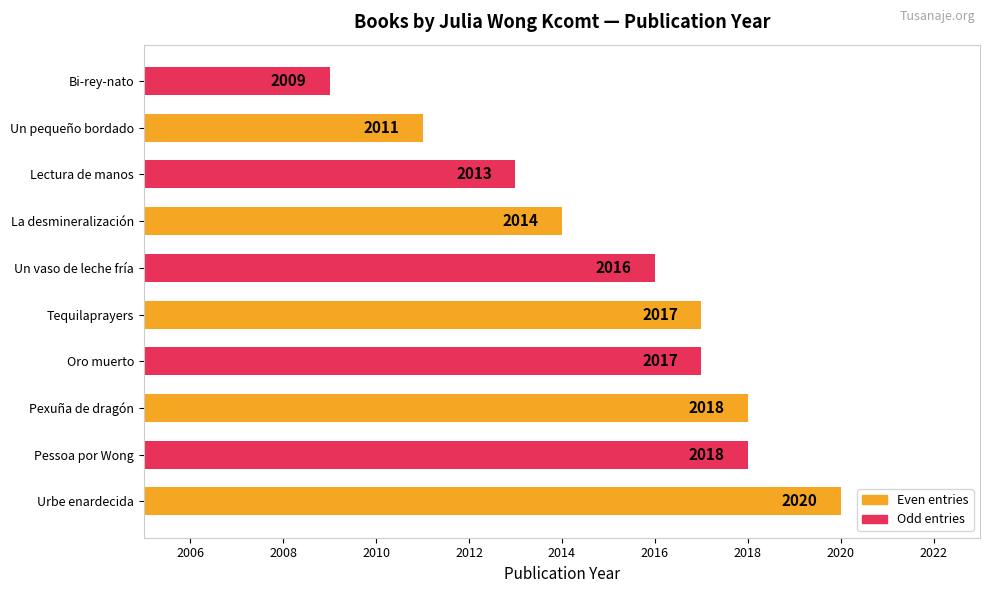

What is the ratio of the value at Oro muerto to the value at Bi-rey-nato?

1.0